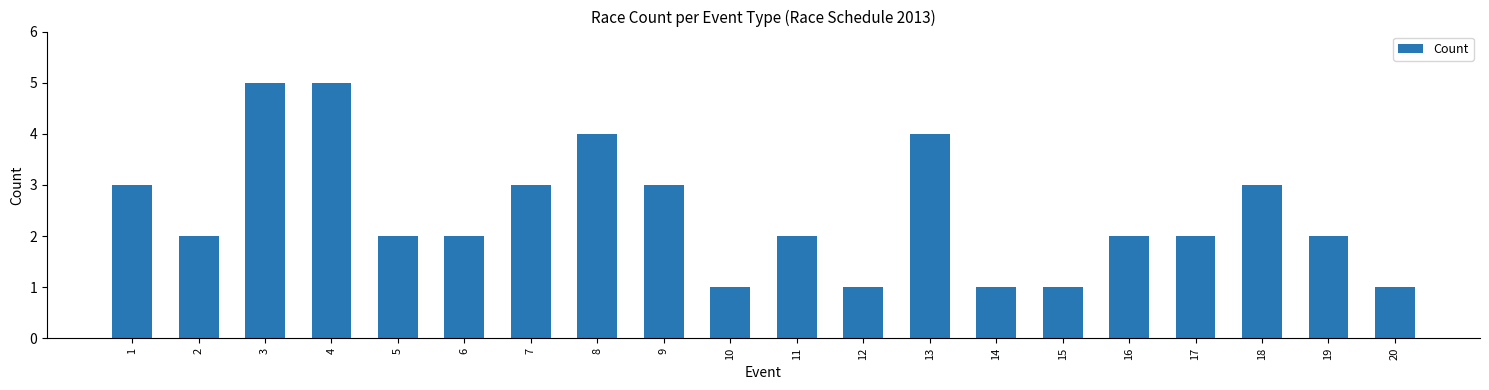

What is the value of the 8th bar from the left?

4